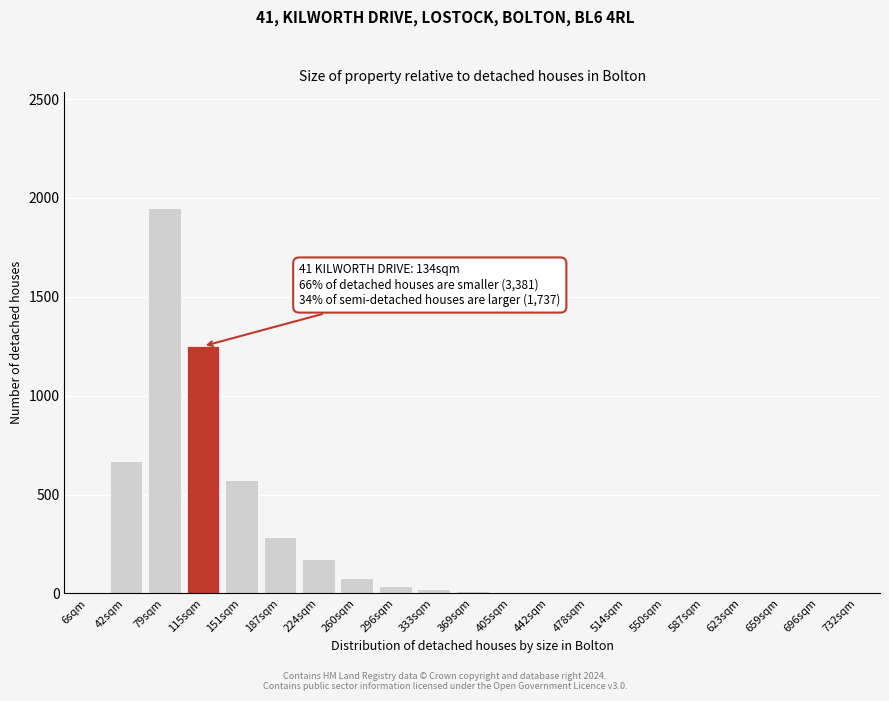

What is the maximum value shown in the chart?

1950